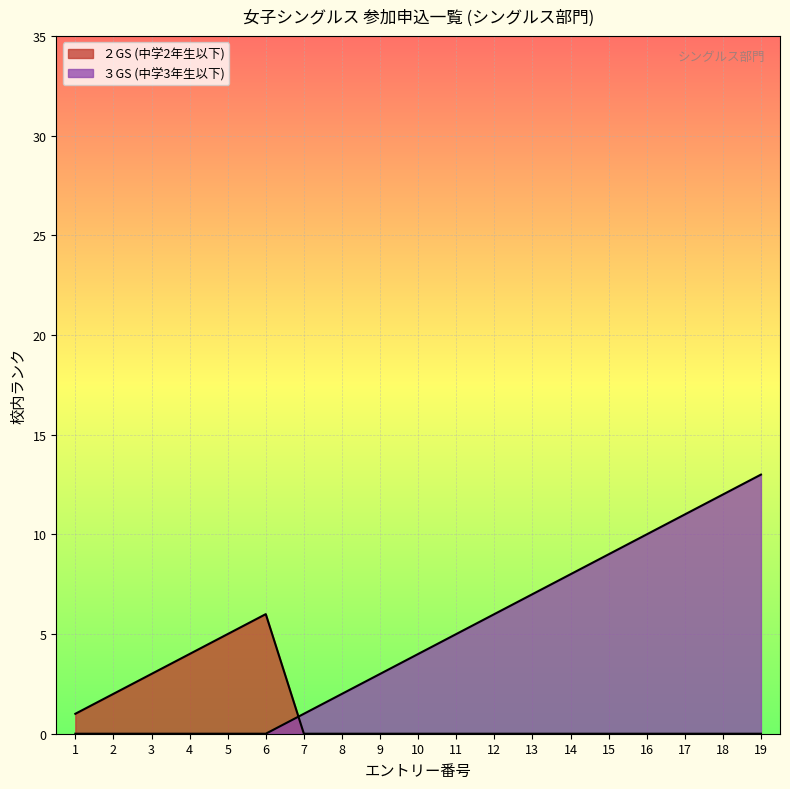

What is the average value of the ３GS (中学3年生以下) series?

5